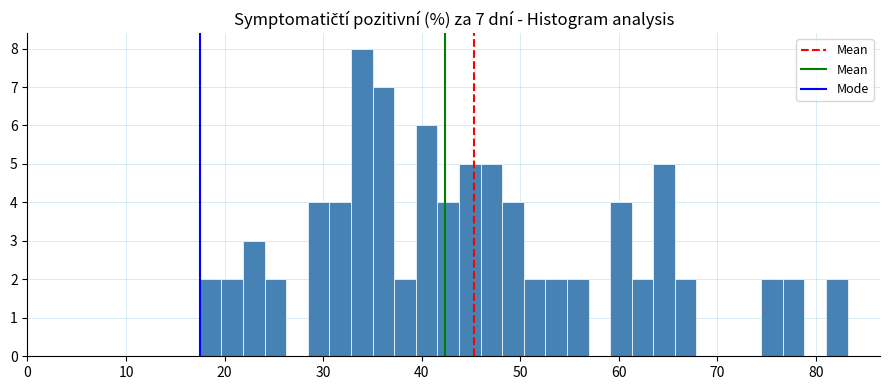

Read against the x-axis, roughly where is the centre of the tallest bar?

34